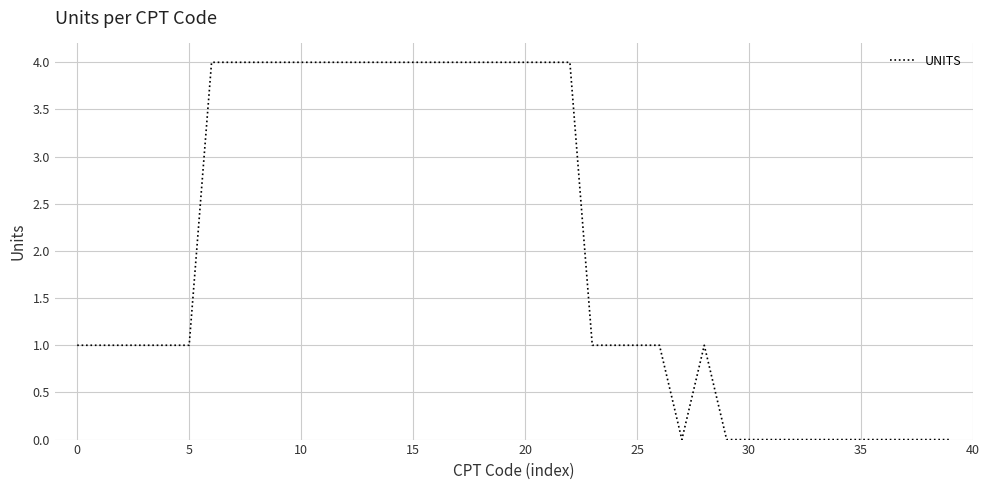

What is the average value?

2